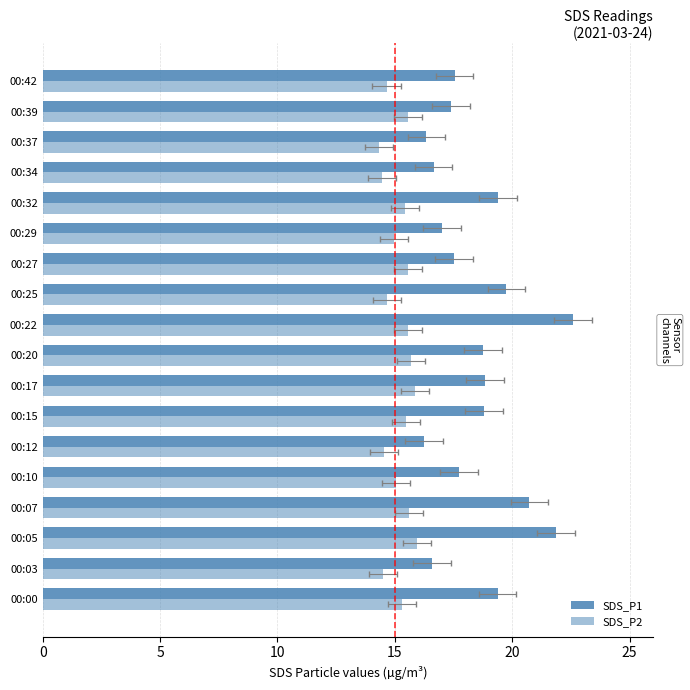

Reading left to right, what are all the values shown in this chart?

SDS_P1: 19.4	16.6	21.9	20.7	17.7	16.2	18.8	18.9	18.8	22.6	19.8	17.5	17.0	19.4	16.6	16.4	17.4	17.6
SDS_P2: 15.3	14.5	15.9	15.6	15.1	14.6	15.5	15.8	15.7	15.6	14.7	15.6	14.9	15.4	14.4	14.3	15.6	14.7